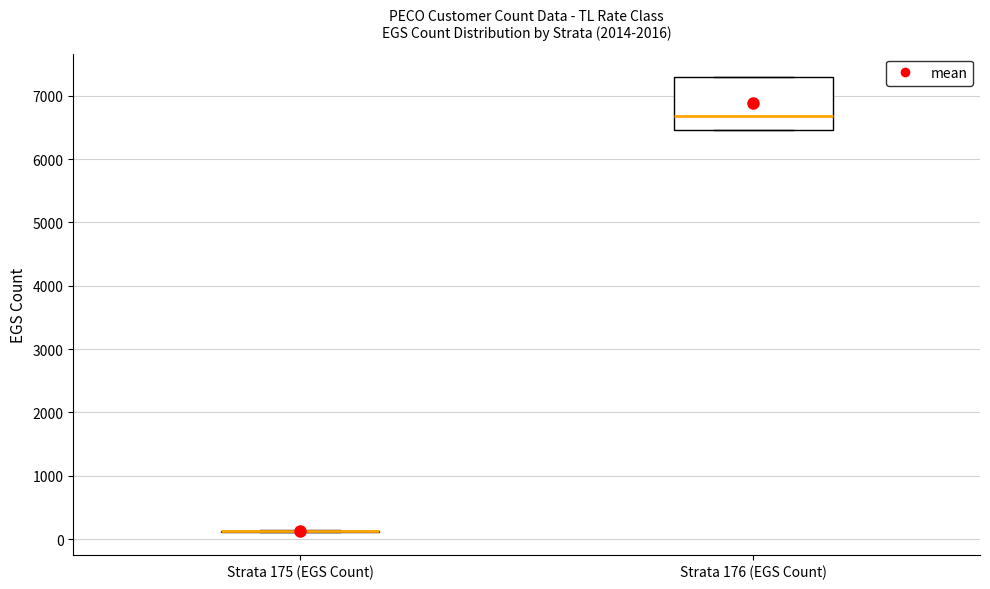

Reading left to right, read every box against the y-axis: the position of its median line, the range the box covers, and the ends of its whiskers. The values are not printed on the chart, so give them approximately, as read against the axis.

Strata 175 (EGS Count): box collapsed to a line at 100, whiskers 100 to 100
Strata 176 (EGS Count): median 6700, box 6500 to 7300, whiskers 6500 to 7300